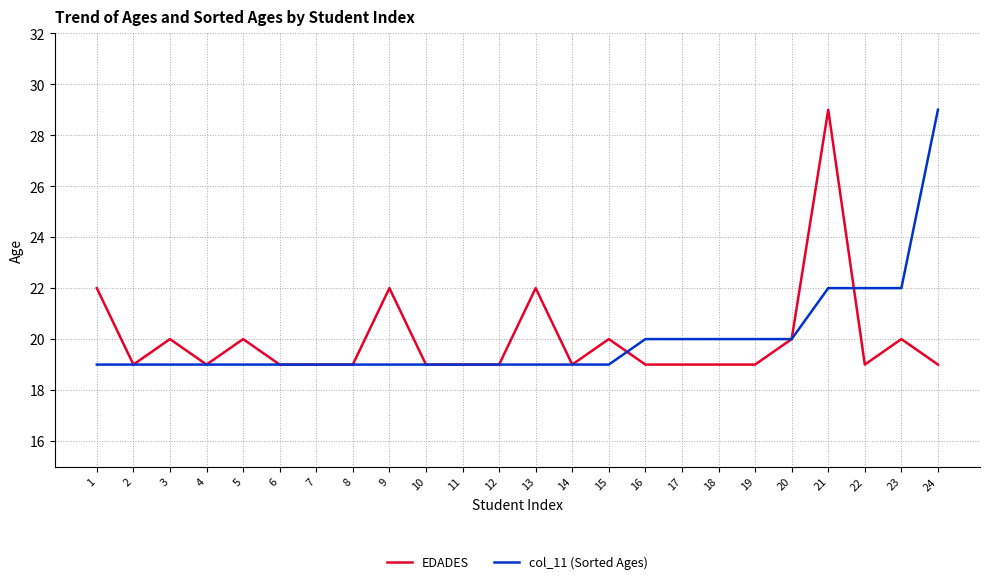

The EDADES series shows 28 at 2. True or false?

False